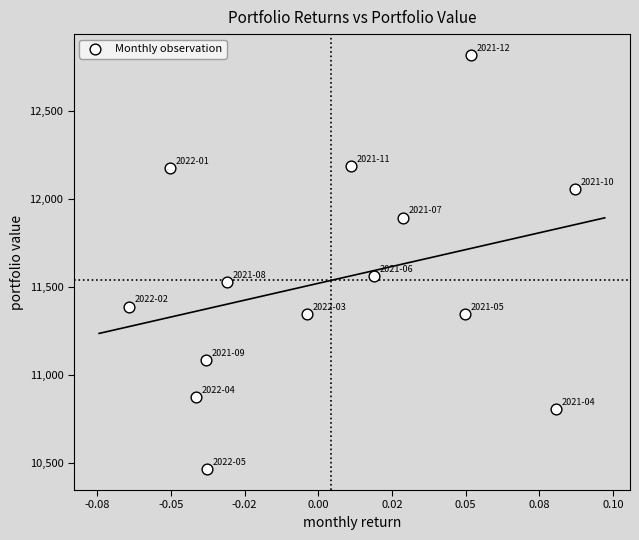

What is the range of Y values (max minus min)?

2351.5